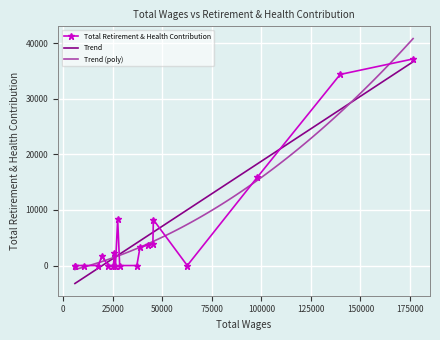

What is the difference between the maximum and minimum values?

37180